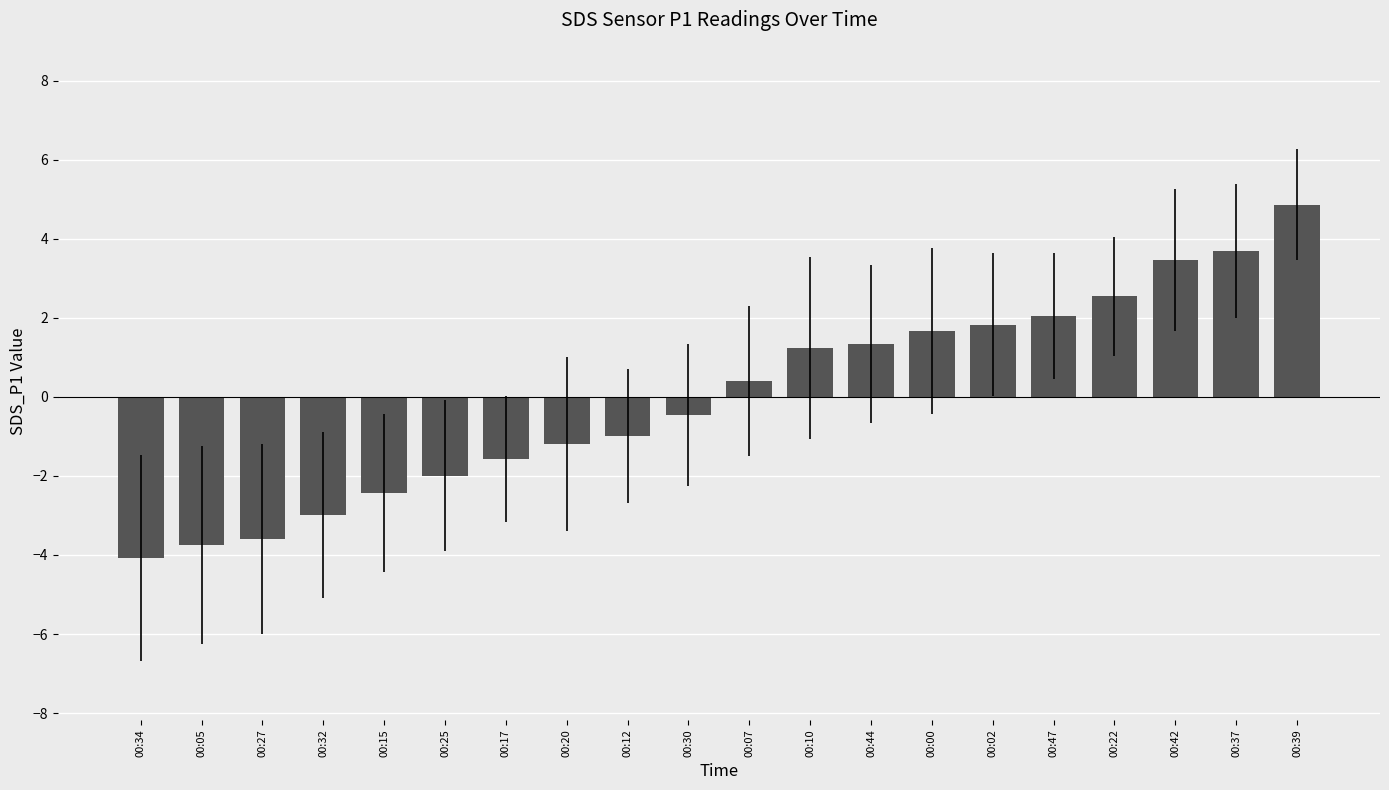

The chart shows a value of 0.4 at 00:07. True or false?

True